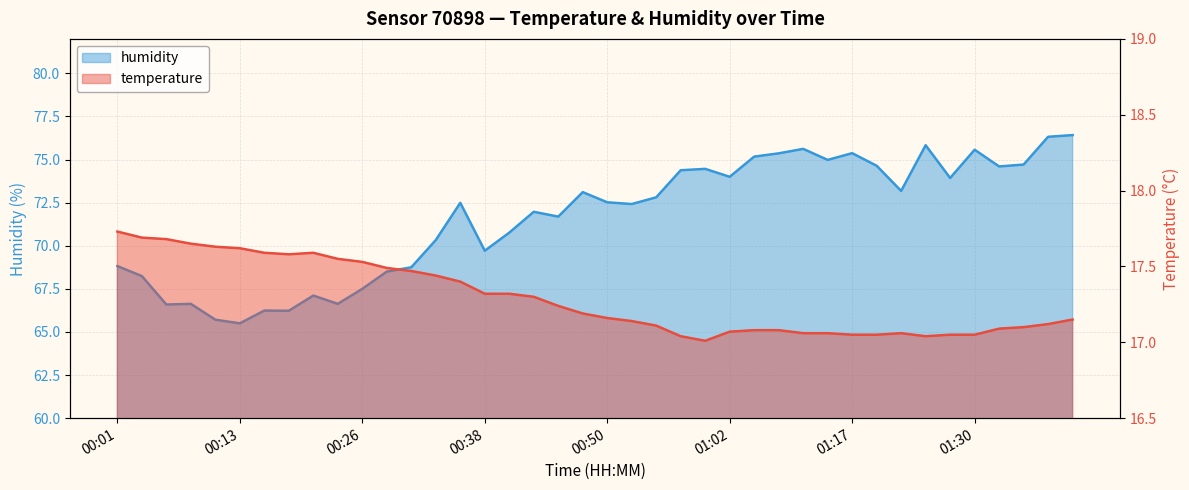

What position from the right is 01:30?

5